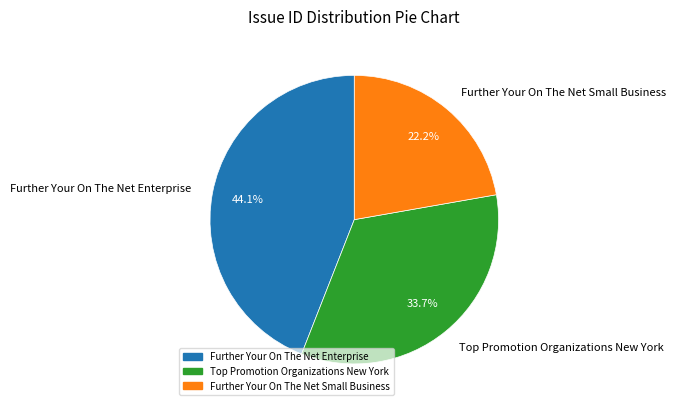

Is there a majority slice in this chart?

No